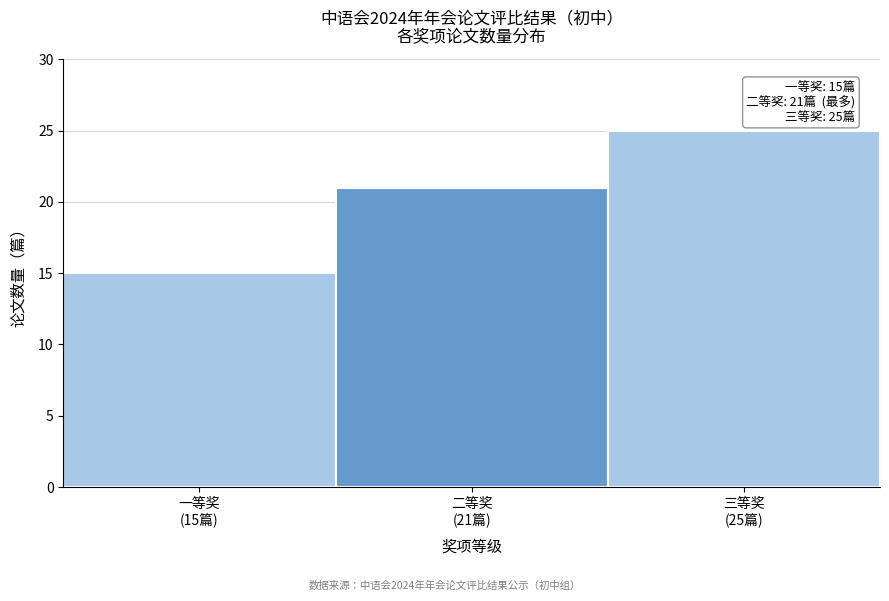

Reading left to right, extract all data points from this chart.

15	21	25